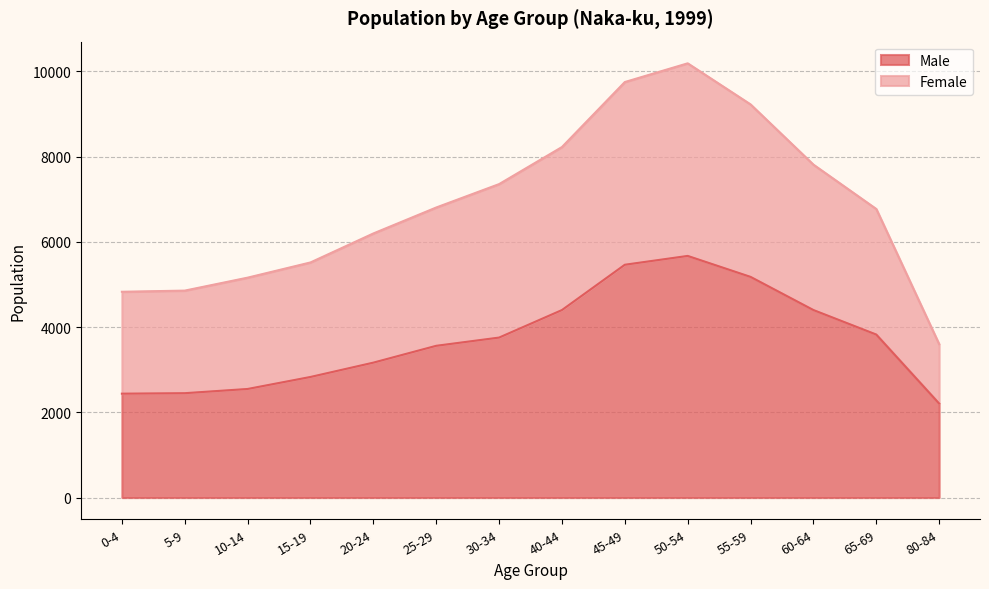

What position from the right is 20-24?

10